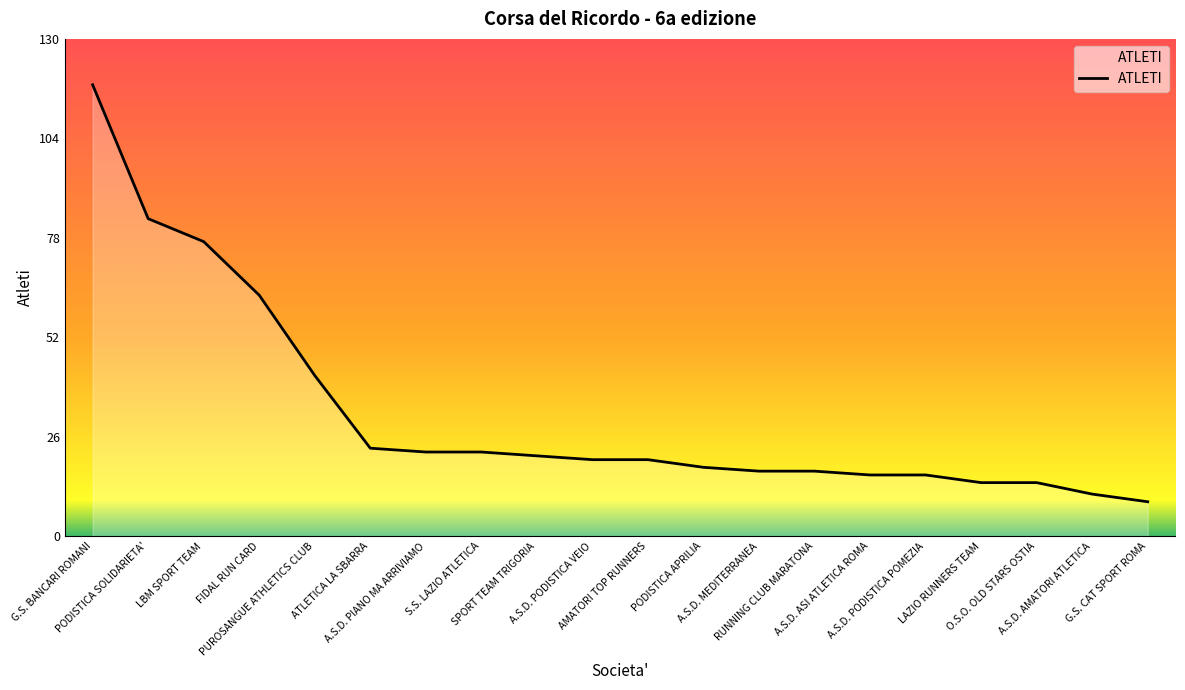

Which has a higher value, A.S.D. MEDITERRANEA or A.S.D. PIANO MA ARRIVIAMO?

A.S.D. PIANO MA ARRIVIAMO